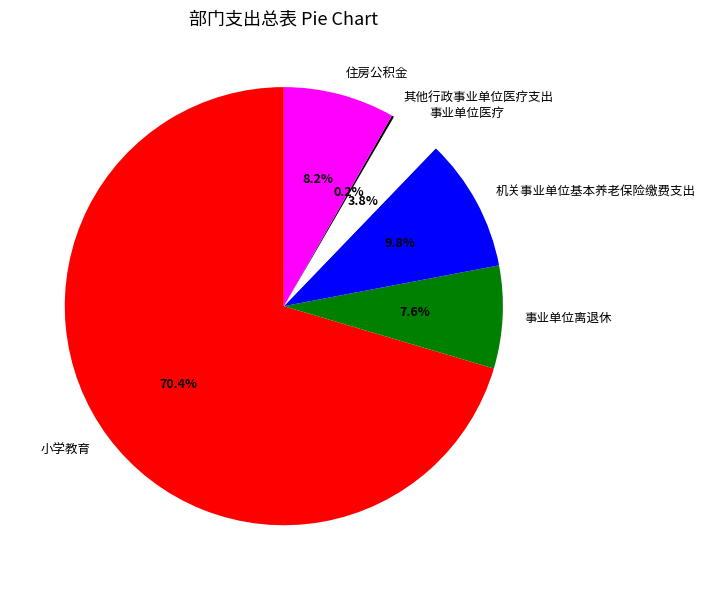

Which slice is the largest?

小学教育